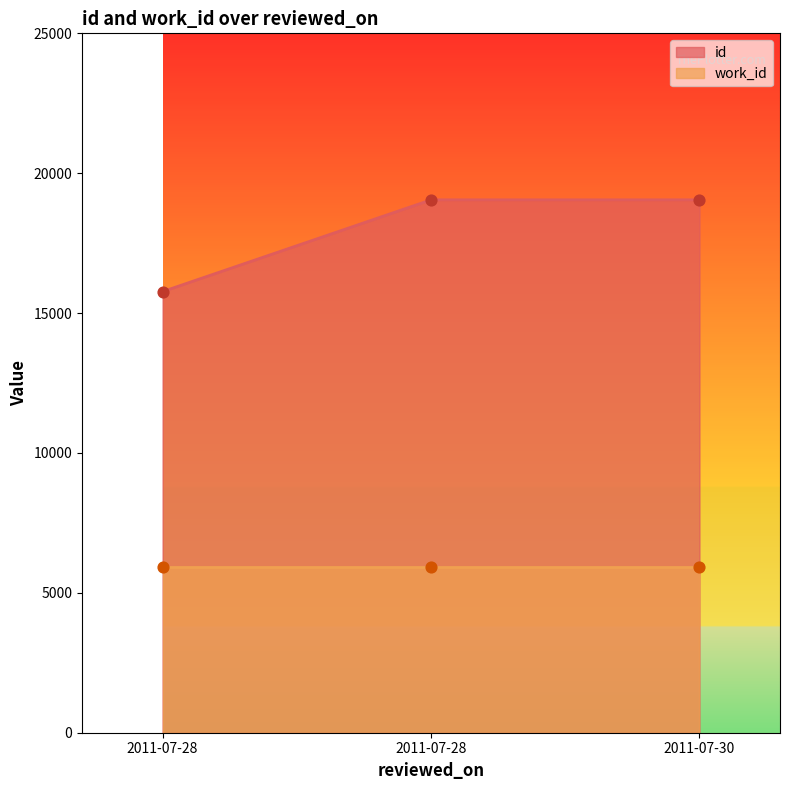

Which has a higher value, 2011-07-28 or 2011-07-28?

2011-07-28